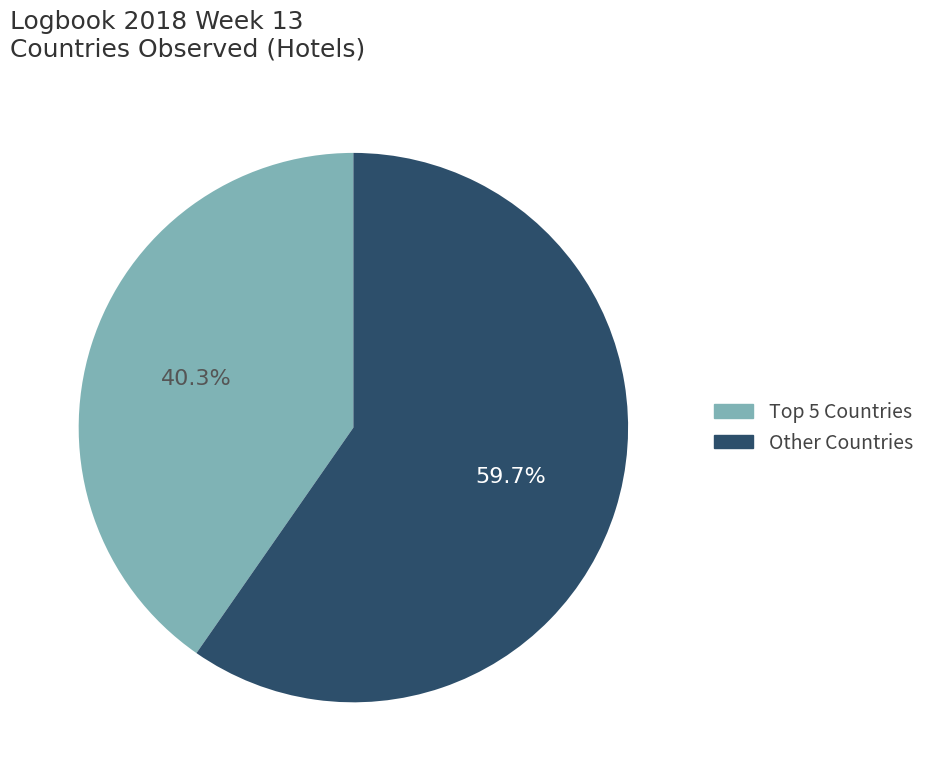

Does any single category account for the majority?

Yes